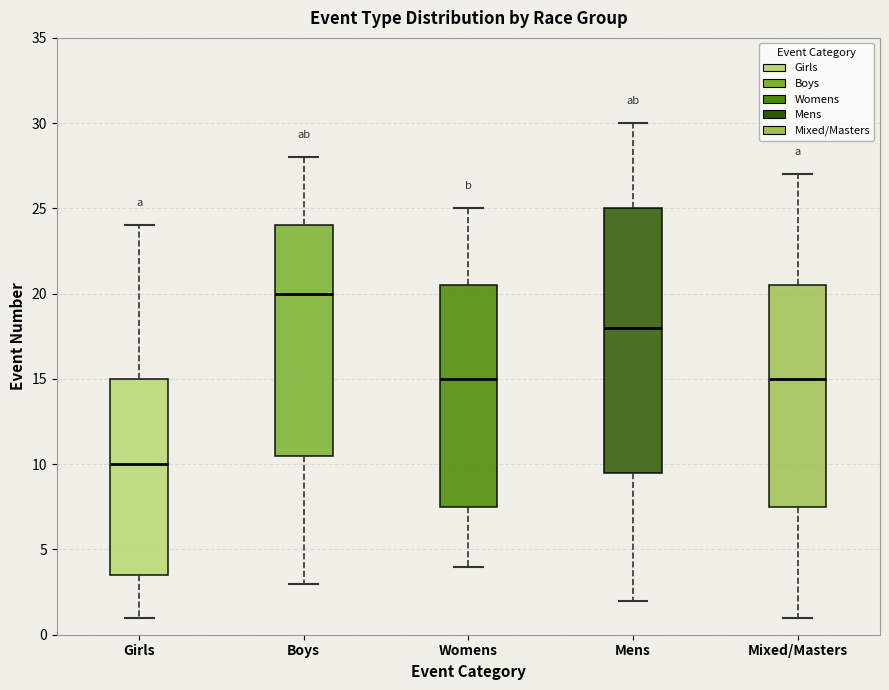

Reading left to right, transcribe this box plot: for each box, give where its median line is, the range the box spans, and where its two whiskers end, as read against the y-axis. The values are not printed on the chart, so give them approximately, as read against the axis.

Girls: median 10.0, box 3.5 to 15.0, whiskers 1.0 to 24.0
Boys: median 20.0, box 10.5 to 24.0, whiskers 3.0 to 28.0
Womens: median 15.0, box 7.5 to 20.5, whiskers 4.0 to 25.0
Mens: median 18.0, box 9.5 to 25.0, whiskers 2.0 to 30.0
Mixed/Masters: median 15.0, box 7.5 to 20.5, whiskers 1.0 to 27.0